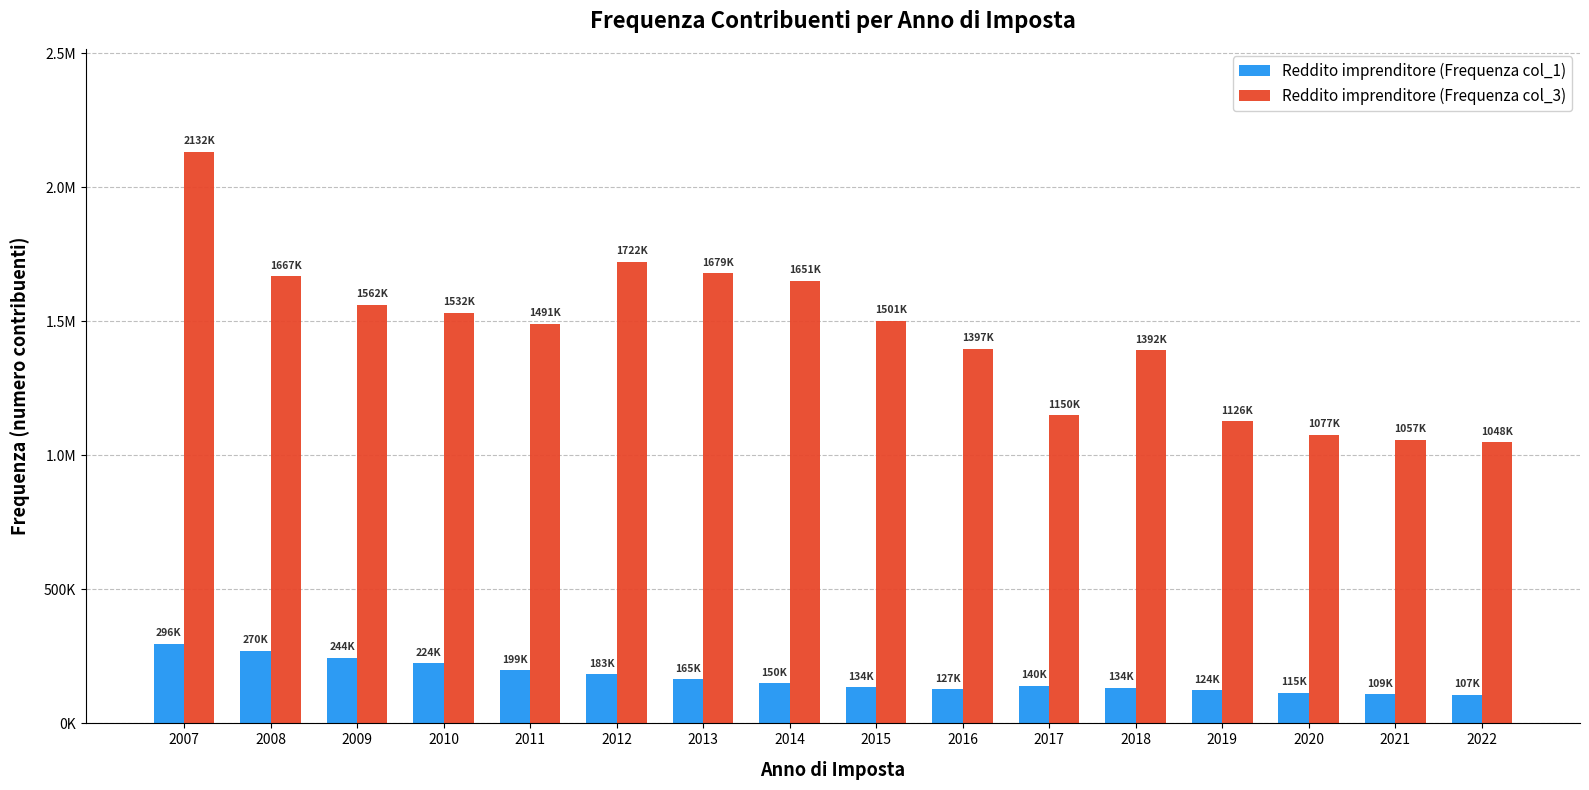

At how many categories does at least one series exceed 2071678?

1